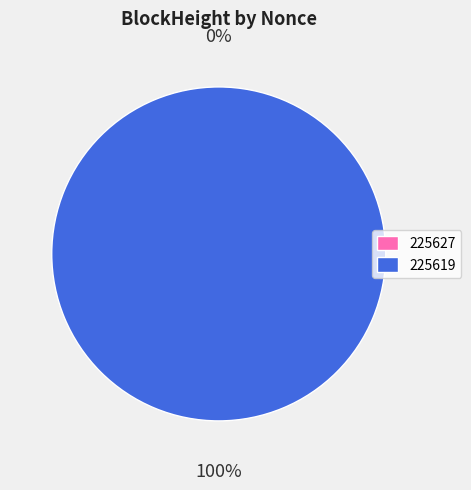

Does 225619 represent more than half of the total?

Yes